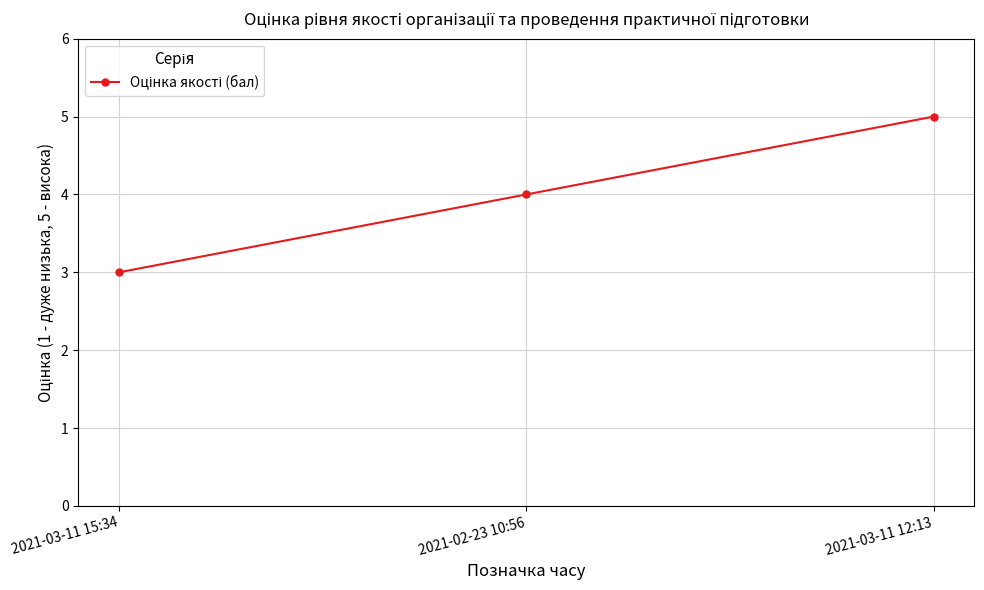

What is the average value?

4